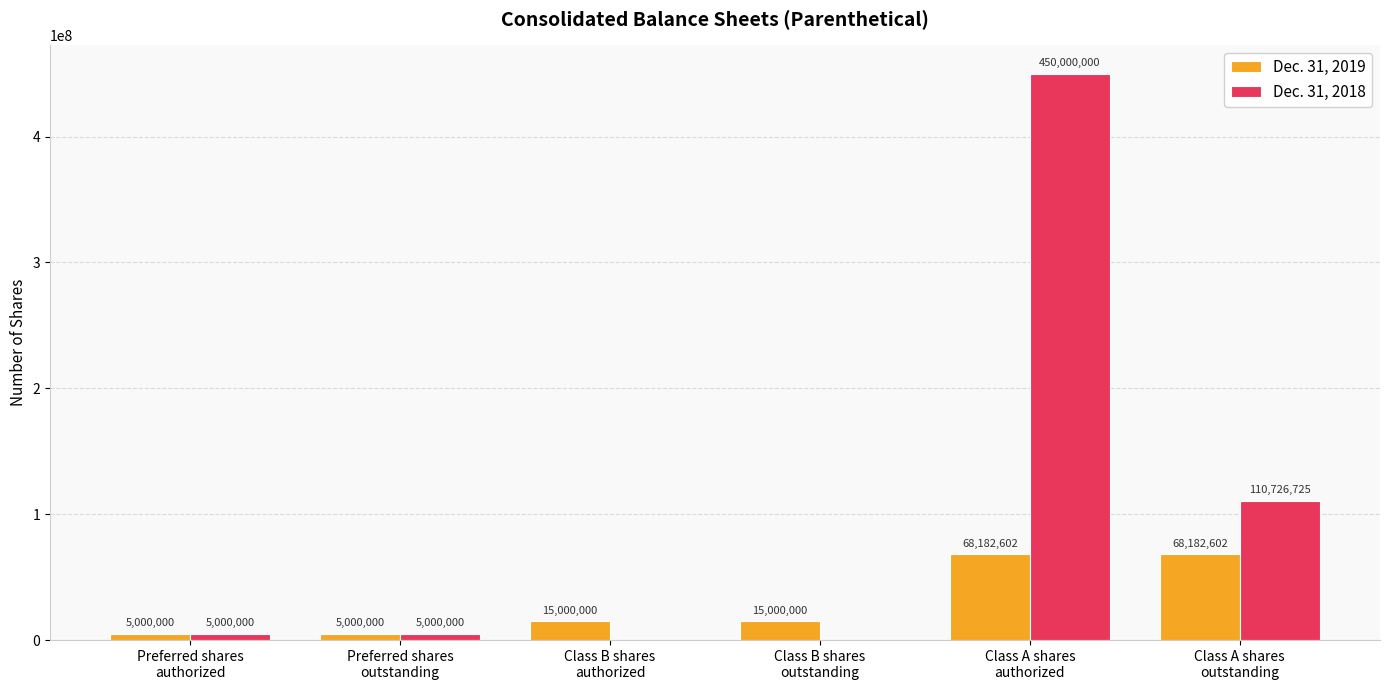

Reading right to left, extract all data points from this chart.

Dec. 31, 2019: 68182602	68182602	15000000	15000000	5000000	5000000
Dec. 31, 2018: 110726725	450000000	0	0	5000000	5000000